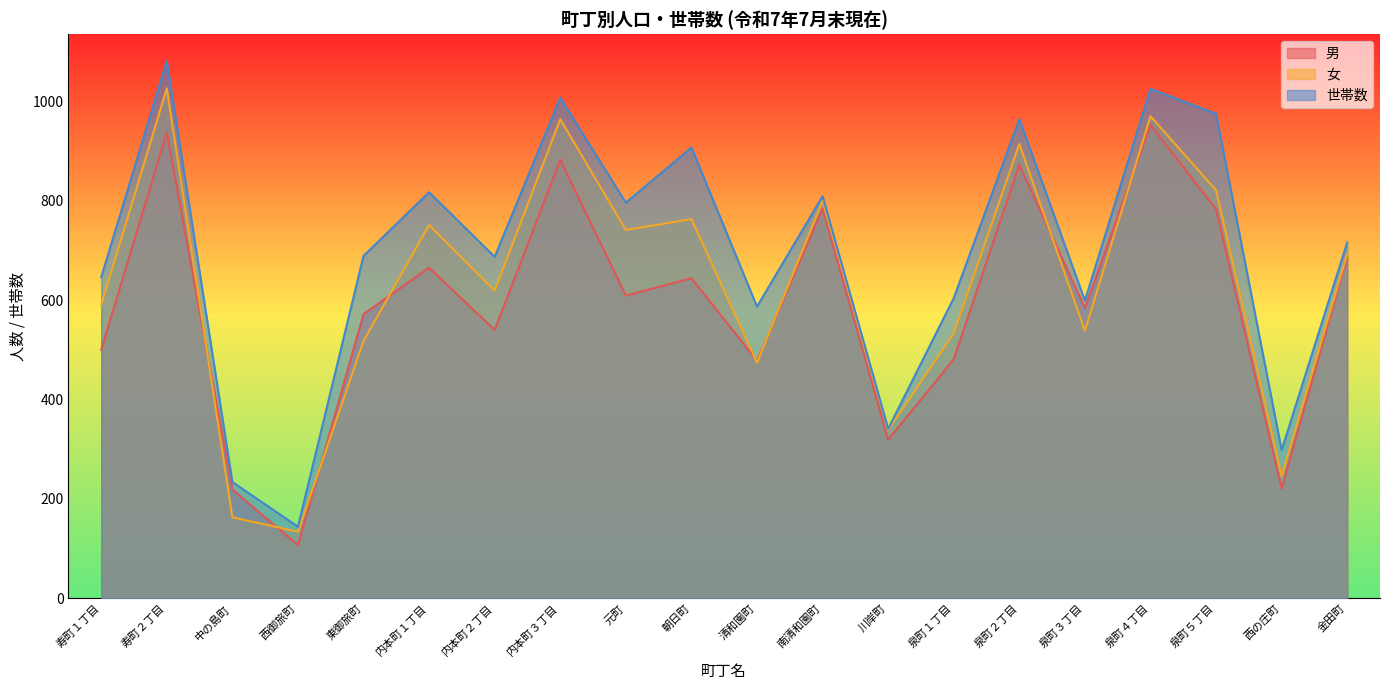

Which series changed the most between 朝日町 and 泉町５丁目?

男